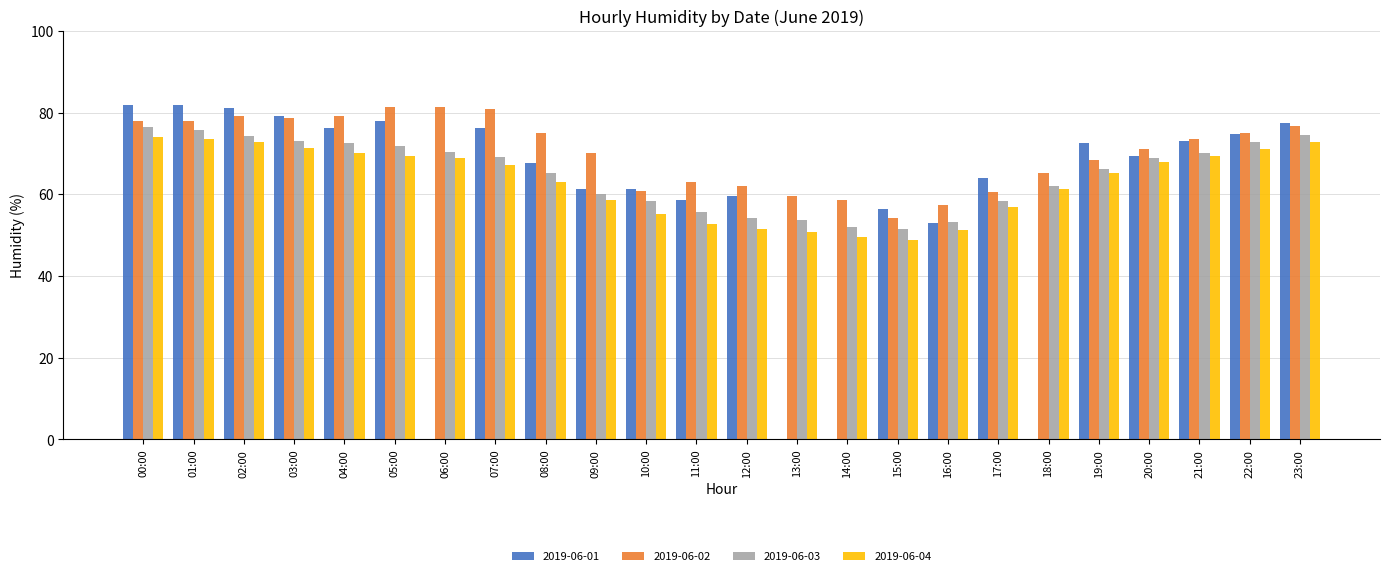

Where does the 2019-06-04 series first go above 67?

00:00